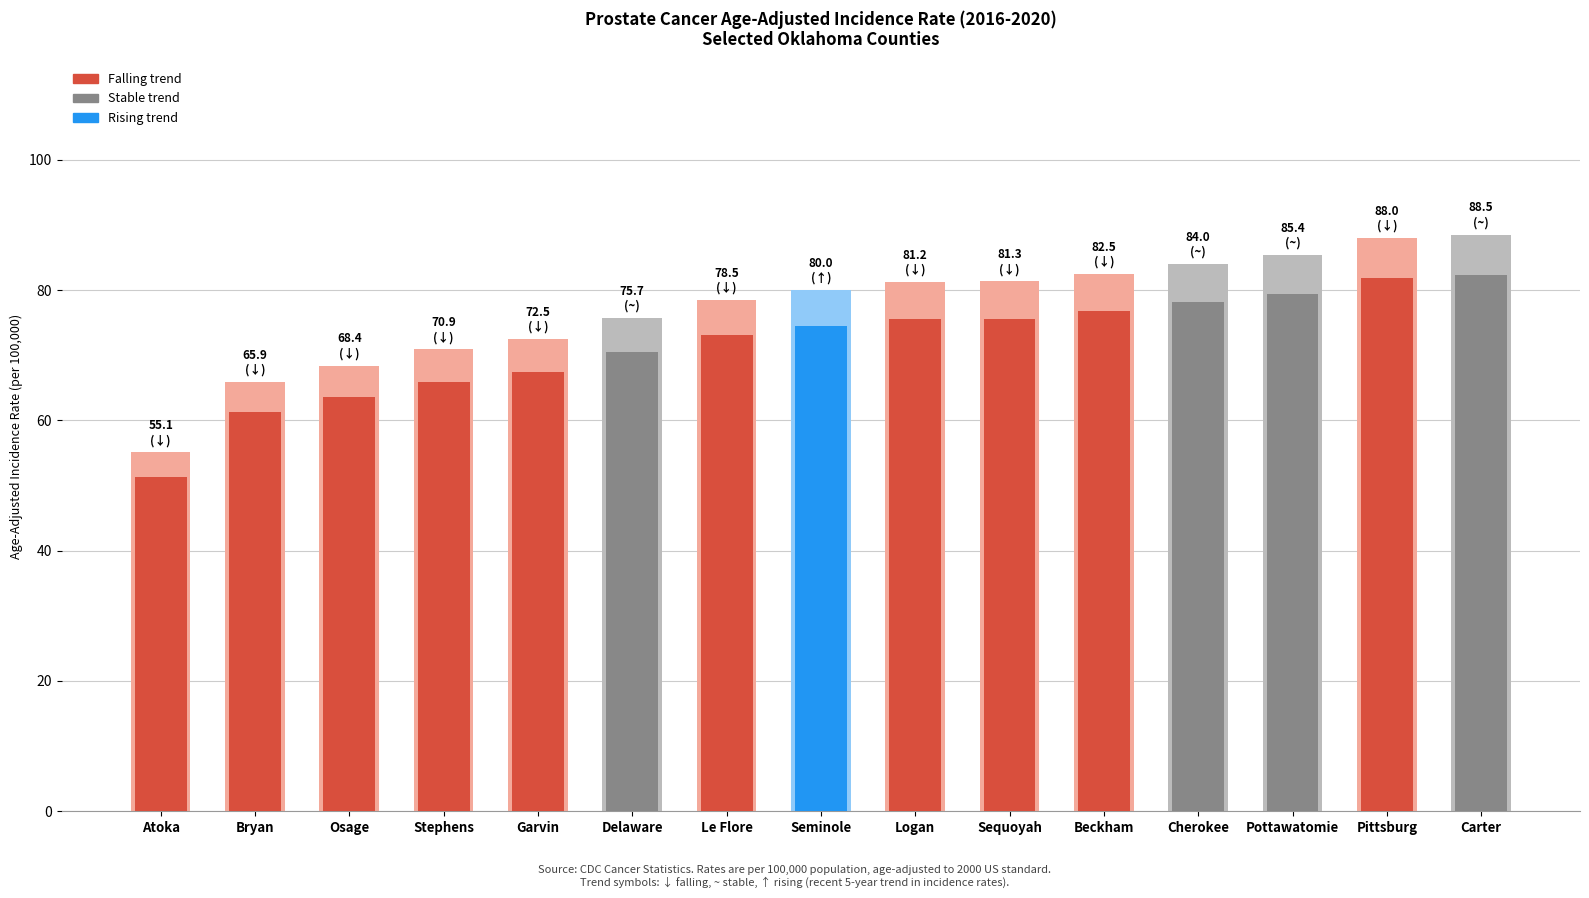

The chart shows a value of 19.2 at Atoka. True or false?

False